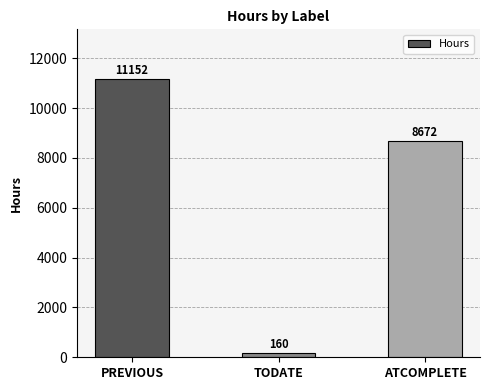

How many data points are less than 8672?

1